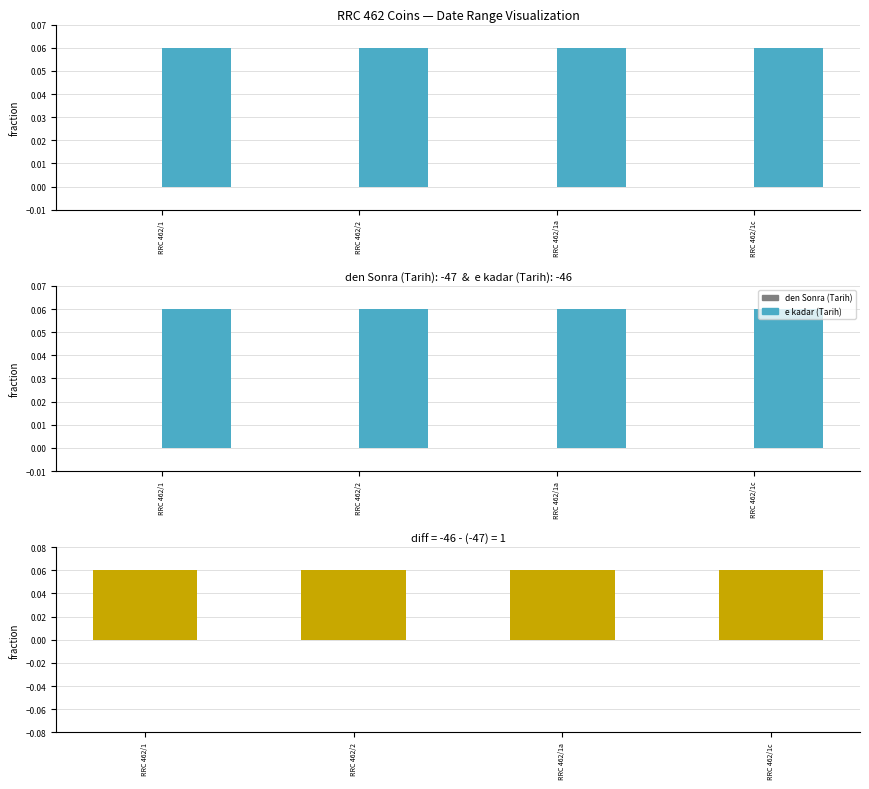

List the series in order of their peak value, lowest first.

den Sonra (Tarih), e kadar (Tarih), difference